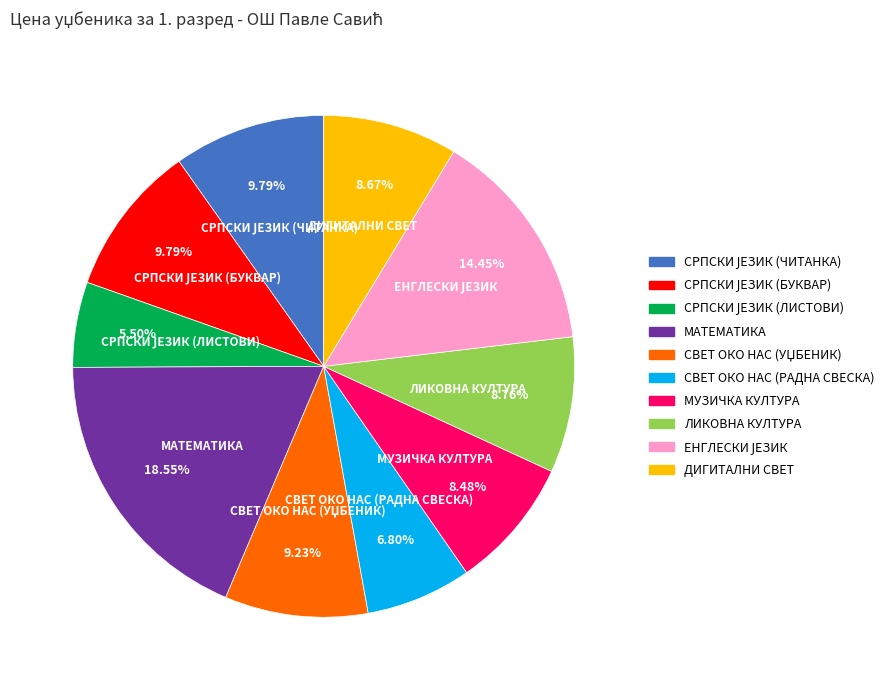

Is there a majority slice in this chart?

No